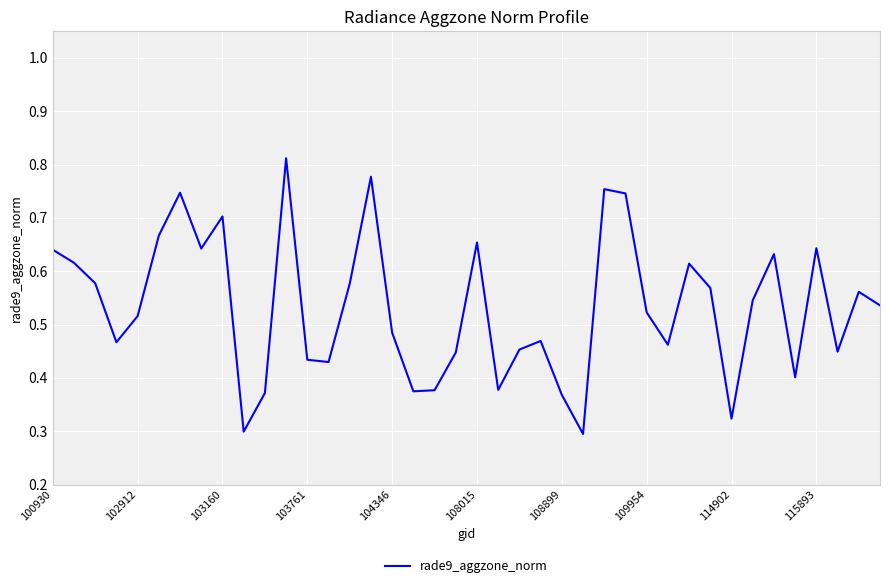

True or false: the data has more than 1 interior local peaks.

True